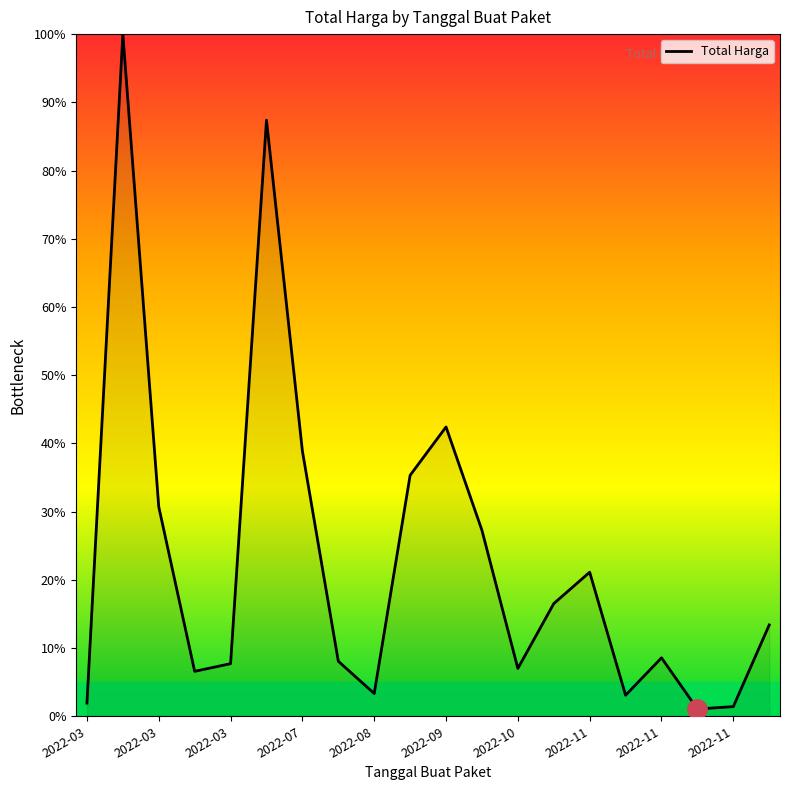

What is the maximum value shown in the chart?

100.0